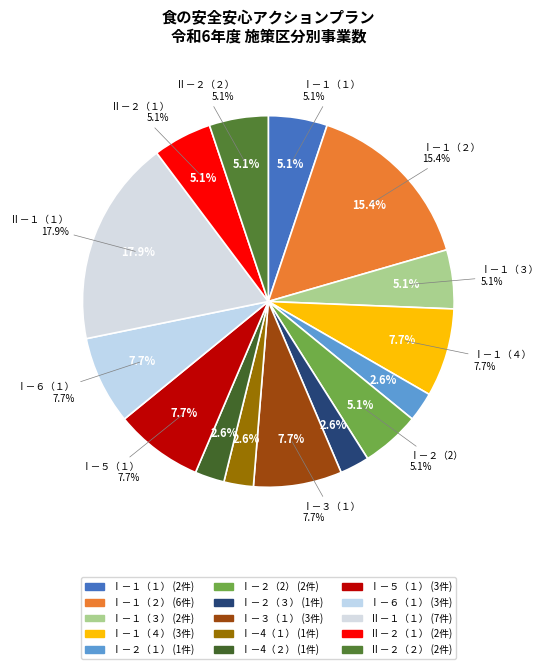

True or false: Ⅱ－２（１） accounts for 1% of the total.

False